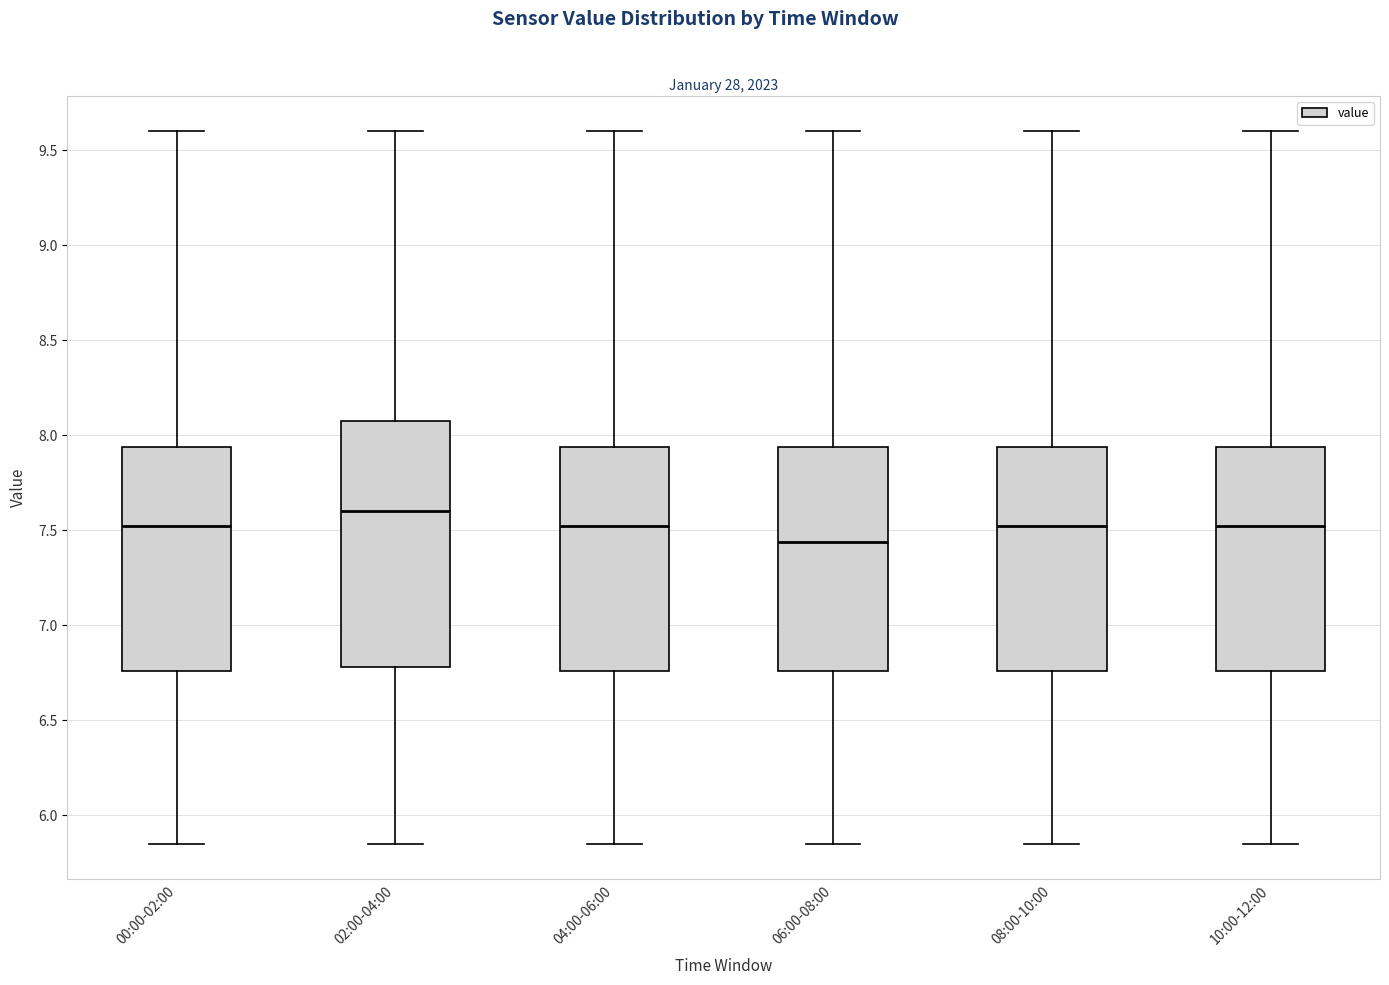

Where is the lower edge of the box for 10:00-12:00 on the y-axis? The values are not printed on the chart, so give them approximately, as read against the axis.

6.75